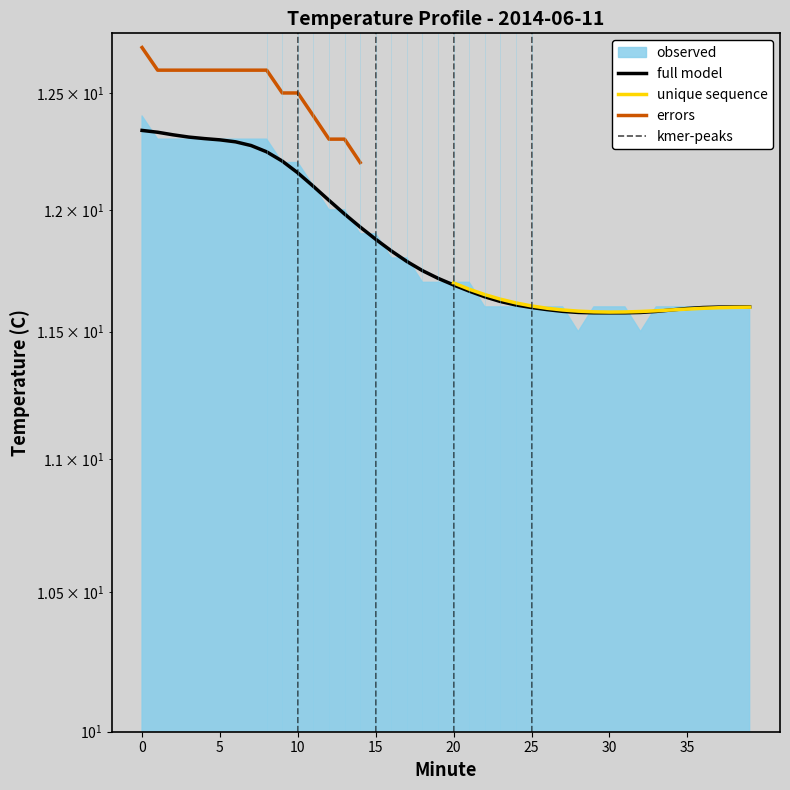

What is the value of the 8th point from the left?

12.3